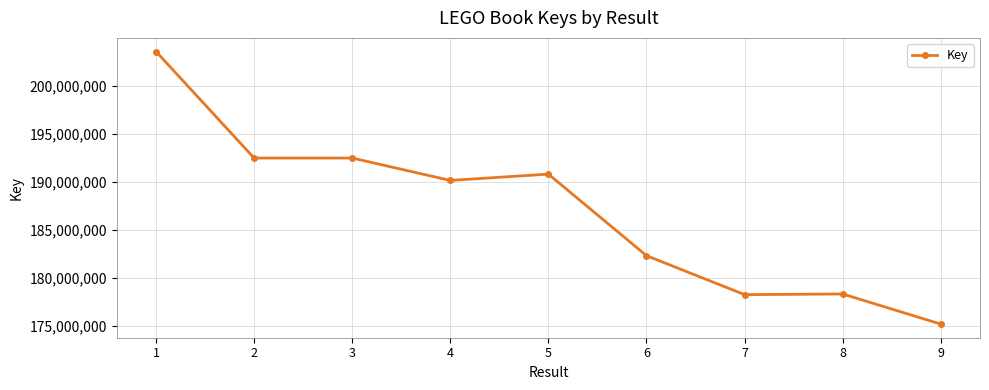

What is the approximate value at 4, to the nearest 100?

190136200